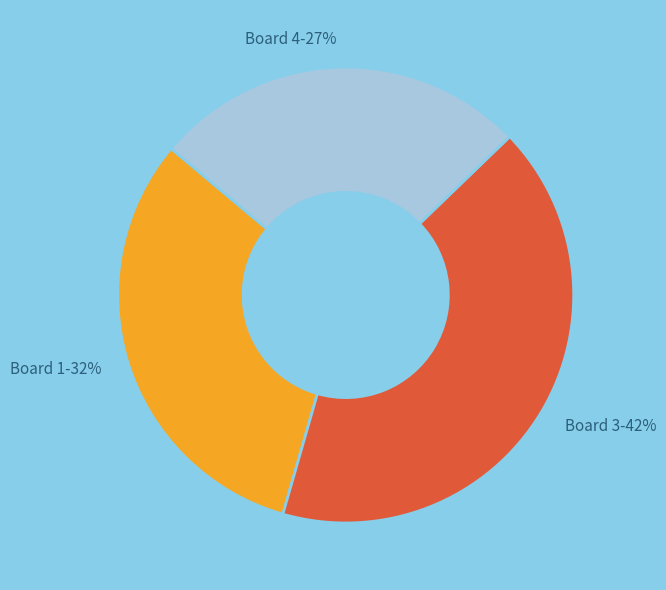

Approximately how many times larger is the value at Board 4 compared to Board 1?

0.8